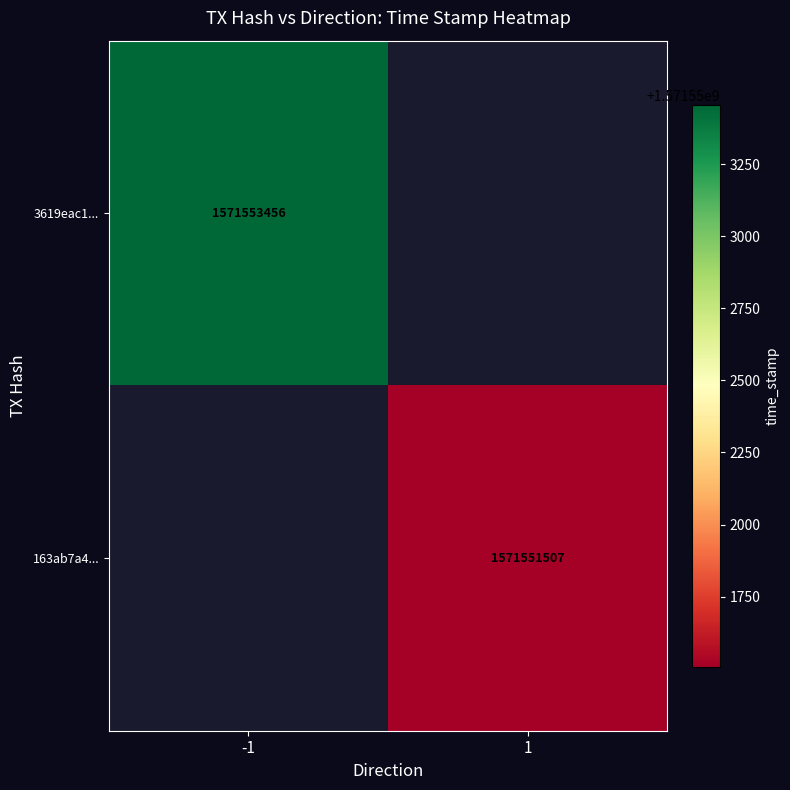

Is it true that 3619eac1... equals 790941580.8 at -1?

False